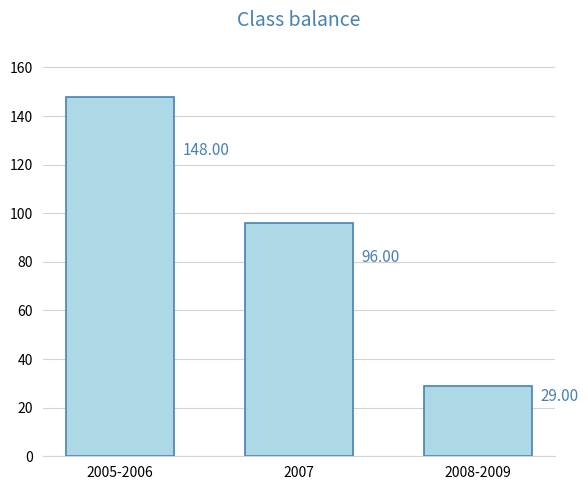

Between 2008-2009 and 2005-2006, which is larger?

2005-2006